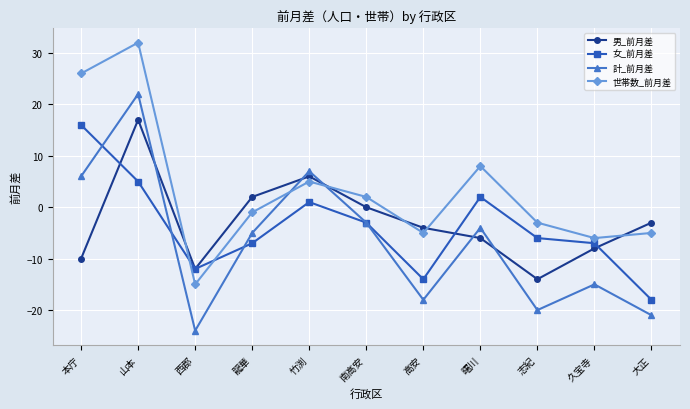

How many interior local valleys does the 世帯数_前月差 series have?

3